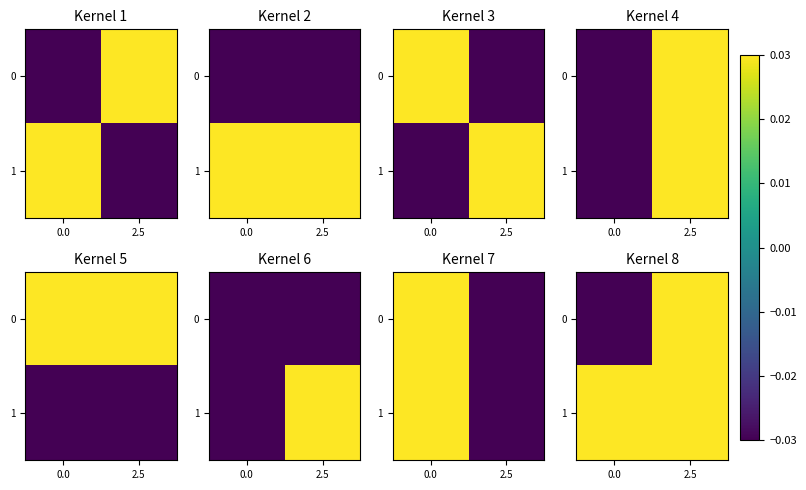

Is the value of 1 at 2.5 greater than the value of 0 at 0.0?

Yes